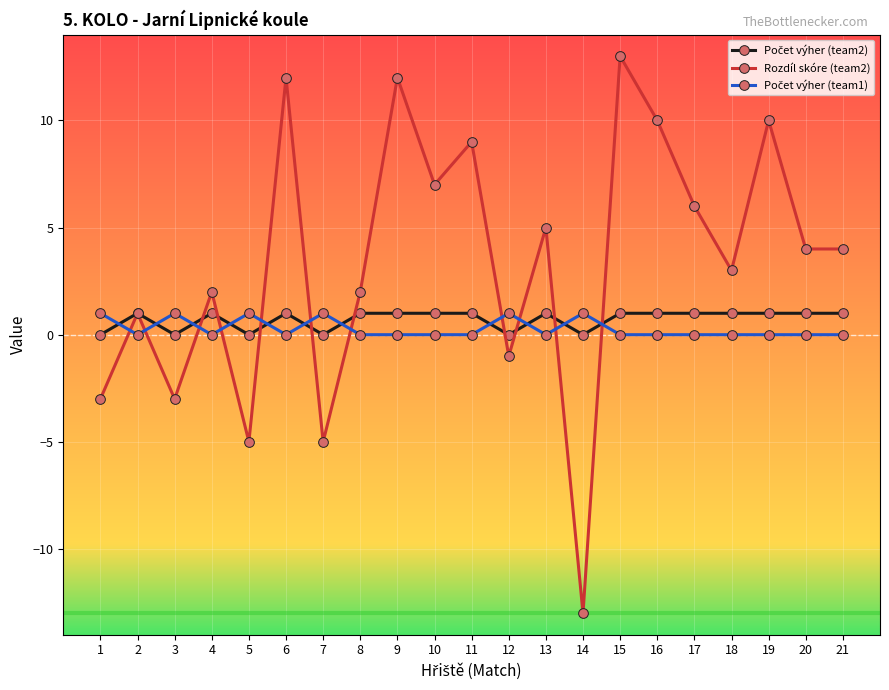

Which series has the largest total across all categories?

Rozdíl skóre (team2)